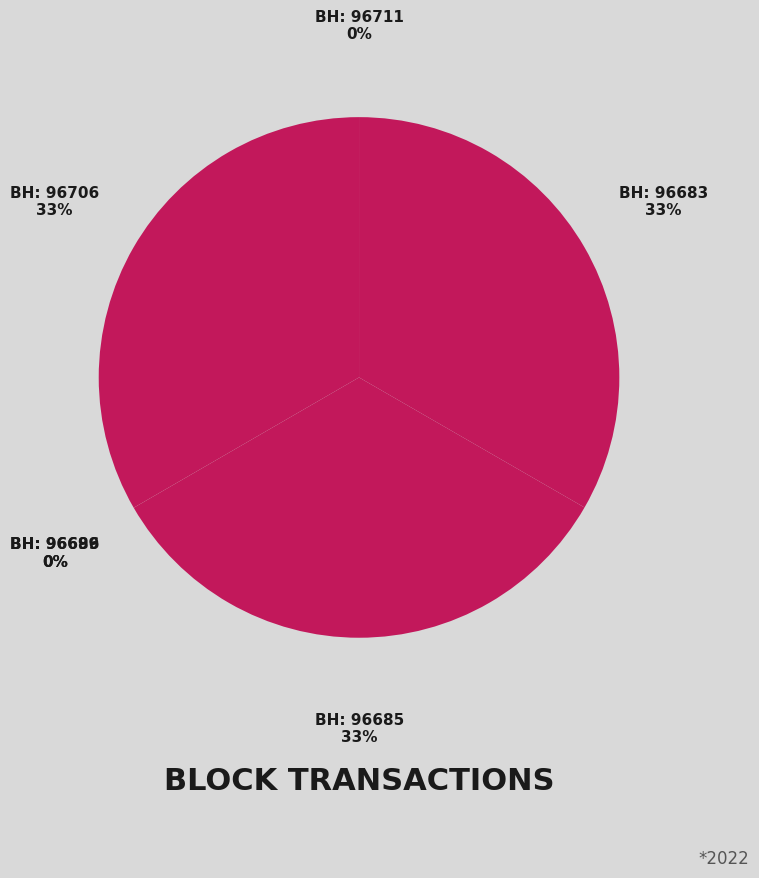

Count the number of slices in the pie.

6